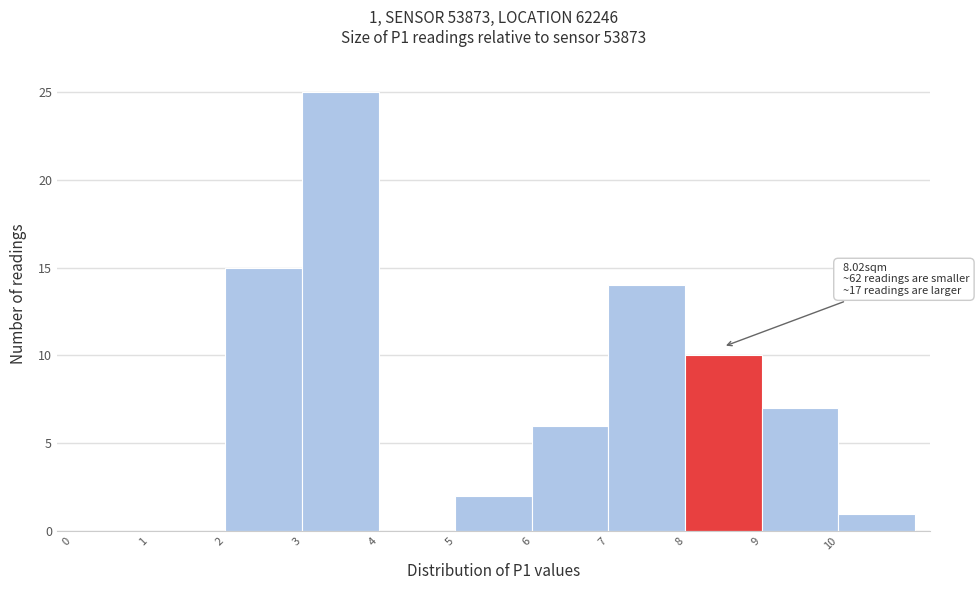

Which range on the x-axis has the tallest bar?

3 to 4